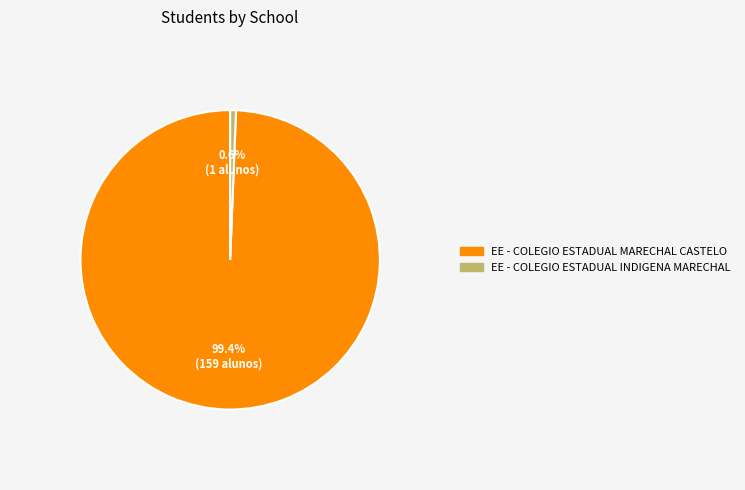

Which has a higher value, EE - COLEGIO ESTADUAL INDIGENA MARECHAL or EE - COLEGIO ESTADUAL MARECHAL CASTELO?

EE - COLEGIO ESTADUAL MARECHAL CASTELO